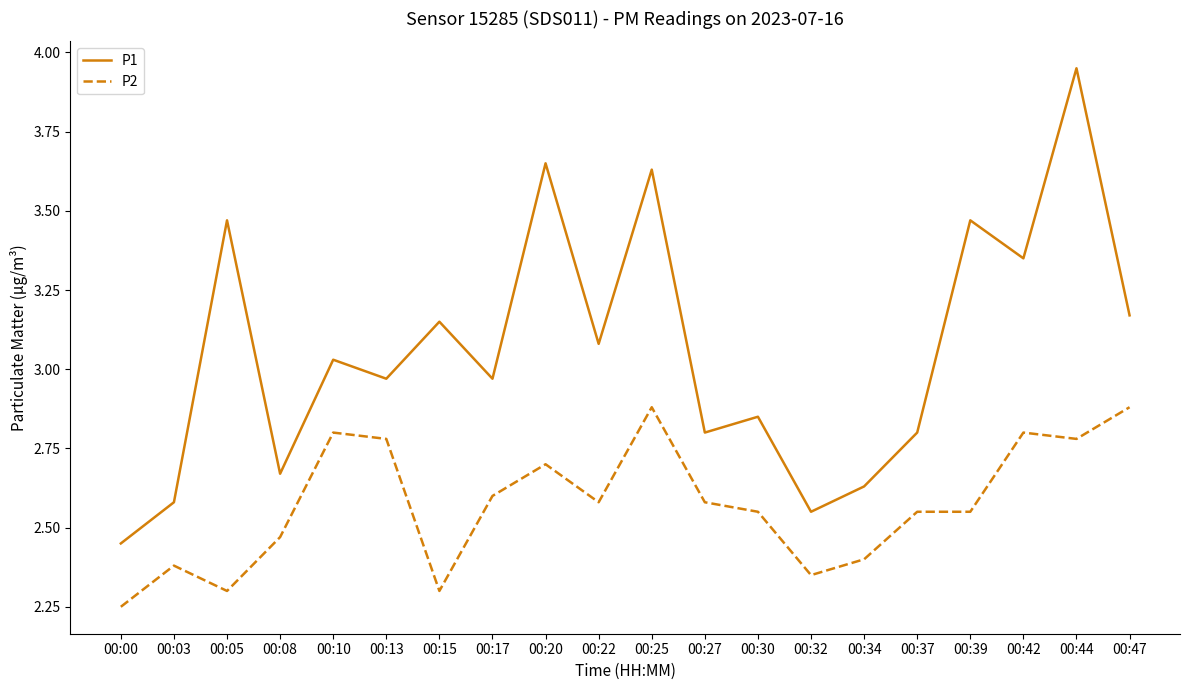

What is the total value across all series at 00:03?

5.0